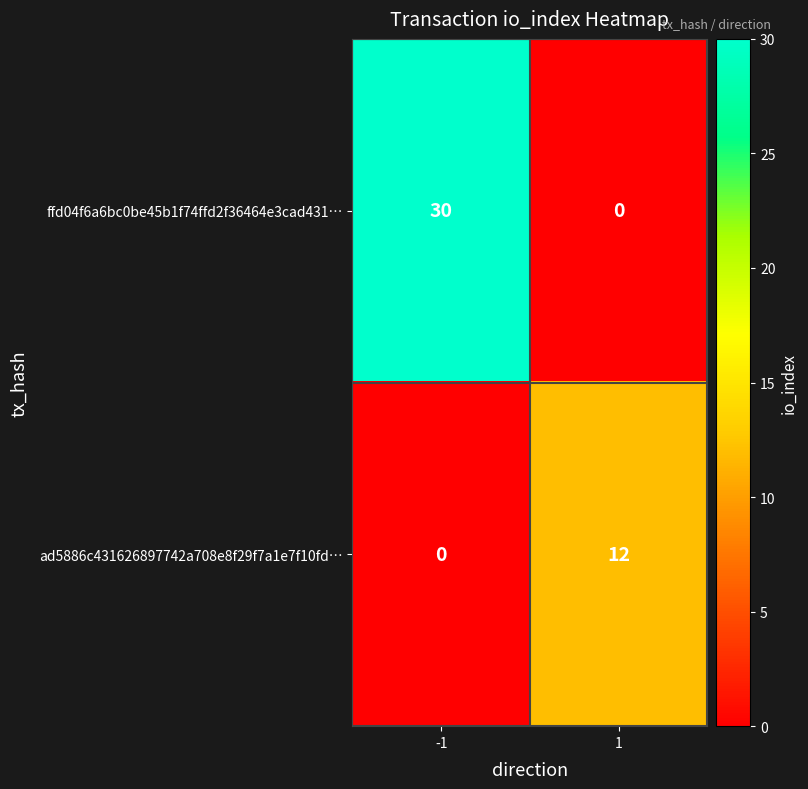

Rank the series by their average value, from highest to lowest.

ffd04f6a6bc0be45b1f74ffd2f36464e3cad431…, ad5886c431626897742a708e8f29f7a1e7f10fd…